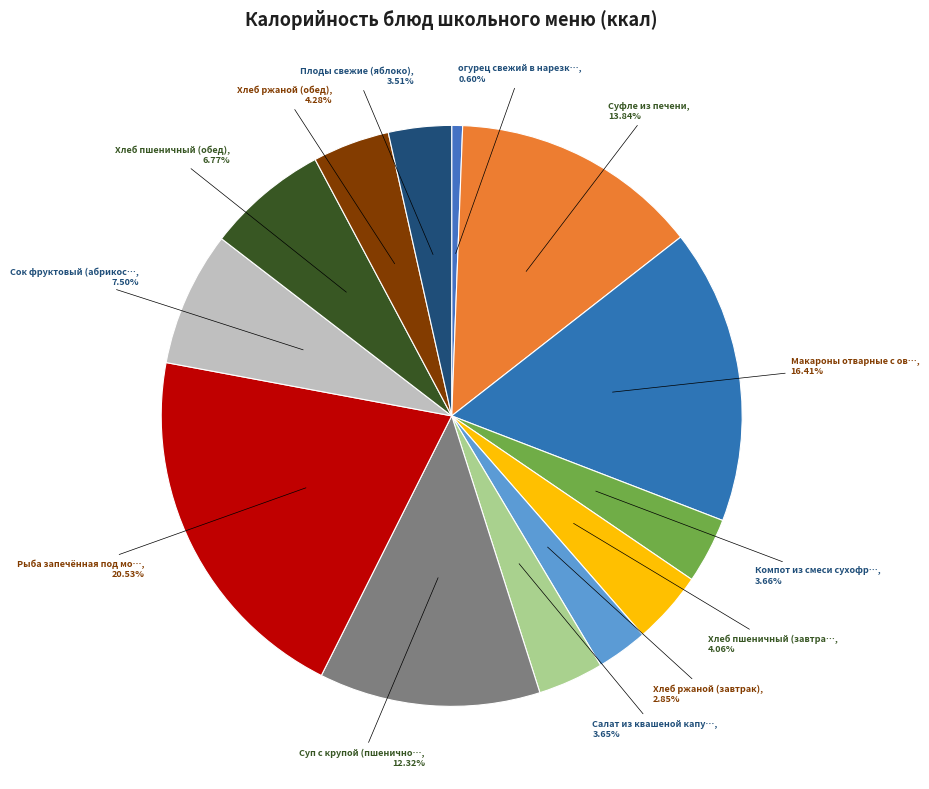

Is there a majority slice in this chart?

No